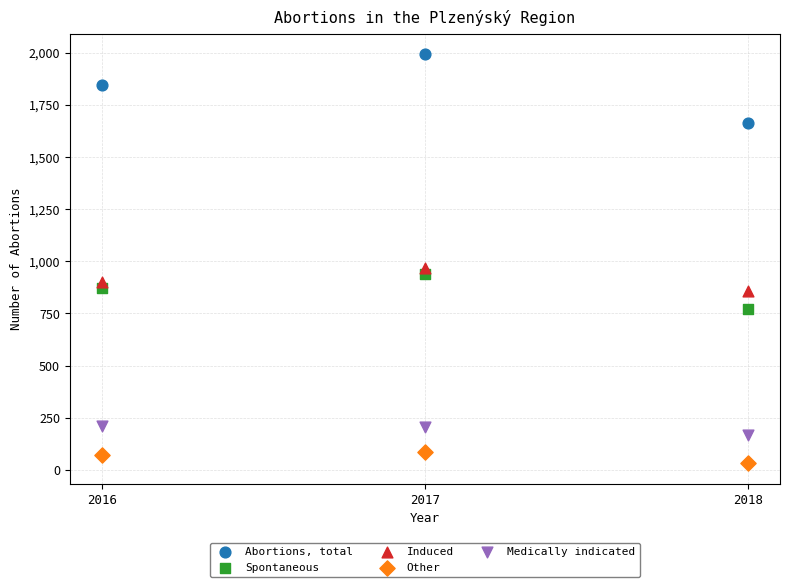

Which series has the largest Y range (max minus min)?

Abortions, total